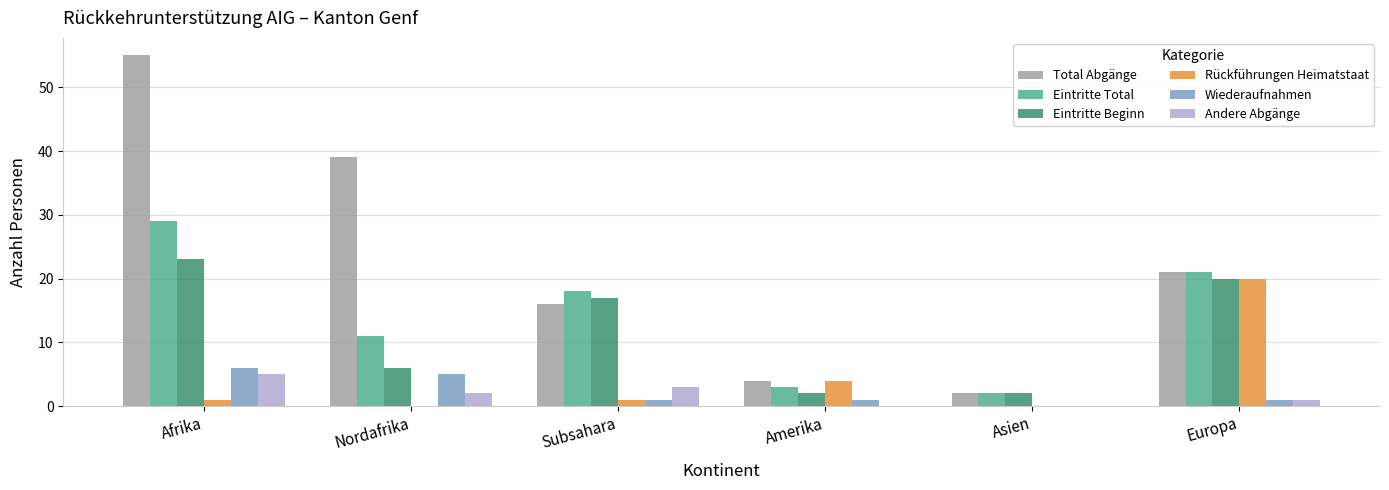

Are the bars horizontal?

No